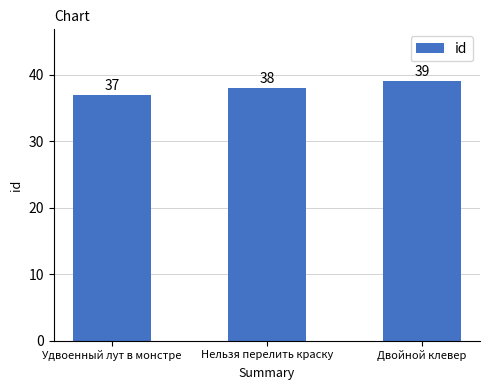

What is the change in value from Нельзя перелить краску to Двойной клевер?

+1